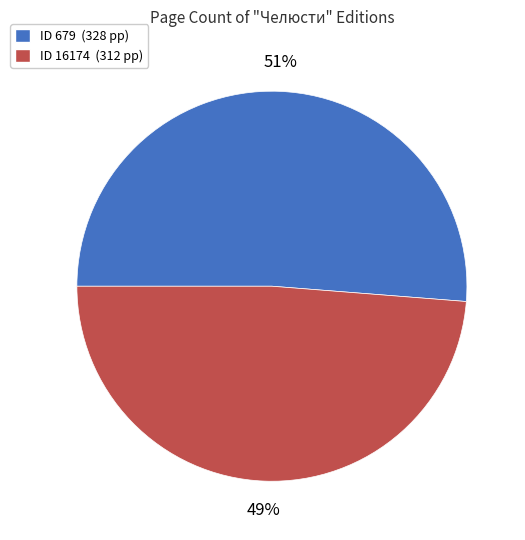

To the nearest percent, what is the average slice percentage?

50%